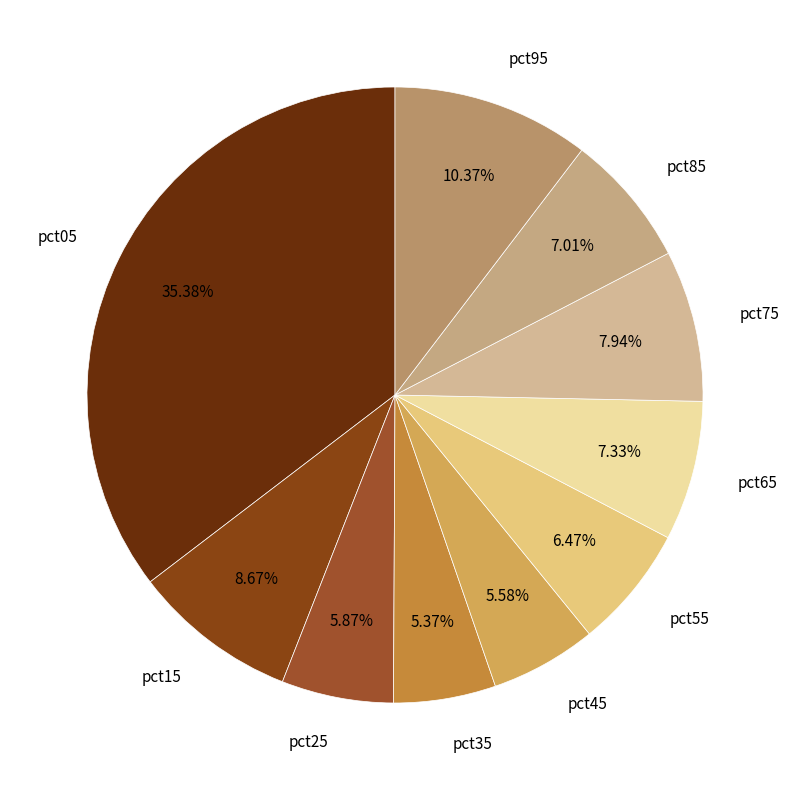

How many segments does this pie chart have?

10